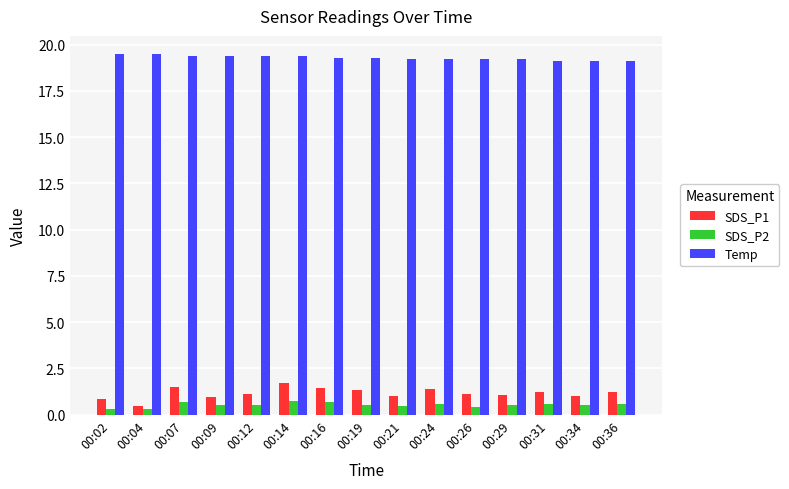

What is the spread (max minus min) of values at 00:16?

18.6